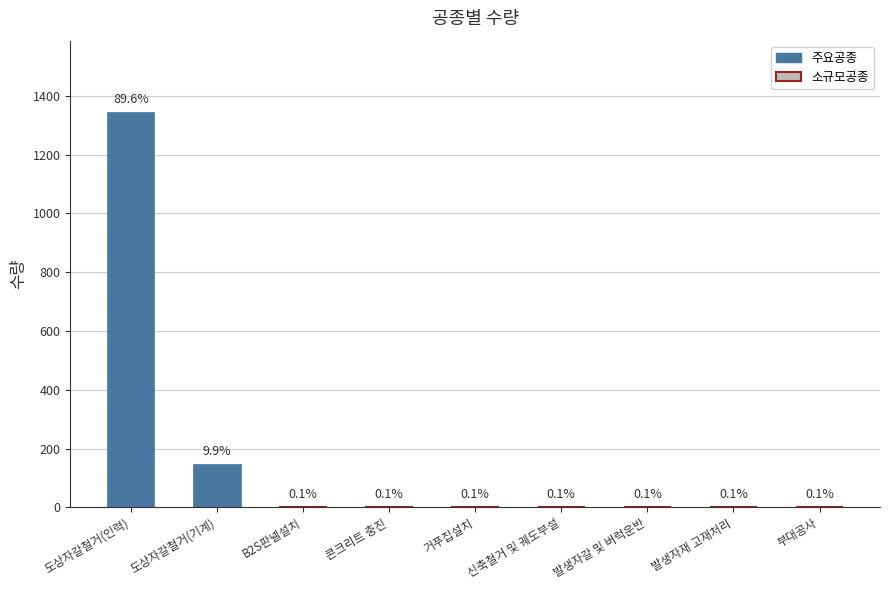

What is the label of the 3rd bar from the left?

B2S판넬설치